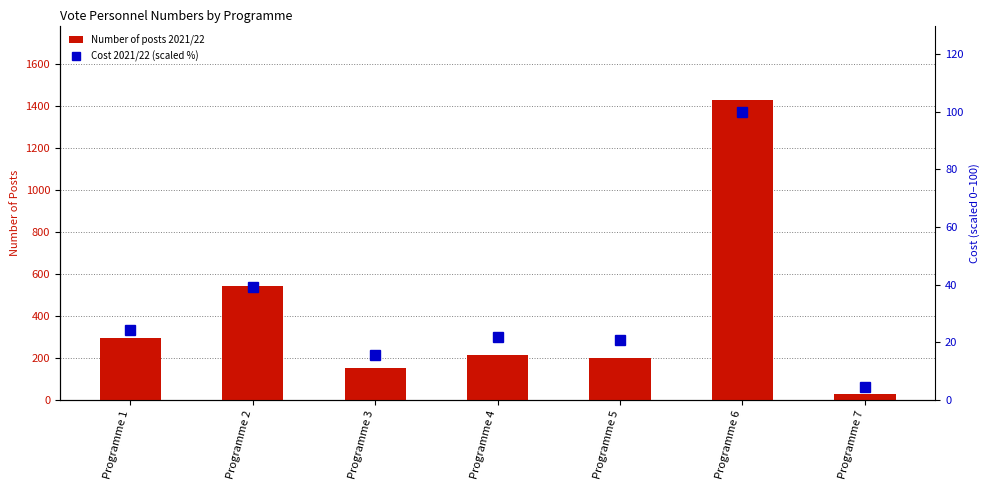

Reading left to right, extract all data points from this chart.

Number of posts 2021/22: 294.0	544.0	150.0	213.0	198.0	1427.0	26.0
Cost 2021/22 (scaled %): 24.4	39.1	15.5	21.7	20.7	100.0	4.6